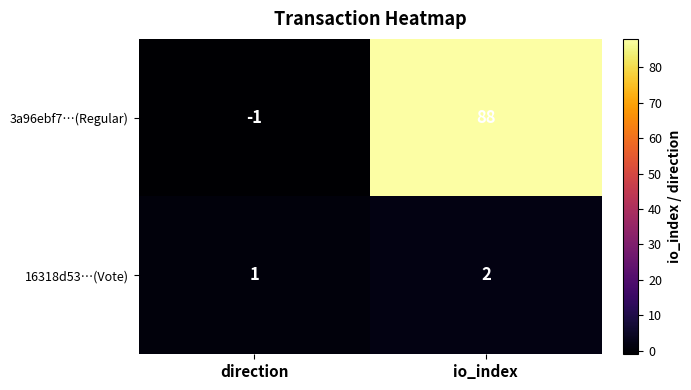

What is the sum of the 3a96ebf7…(Regular) values at io_index and direction?

87